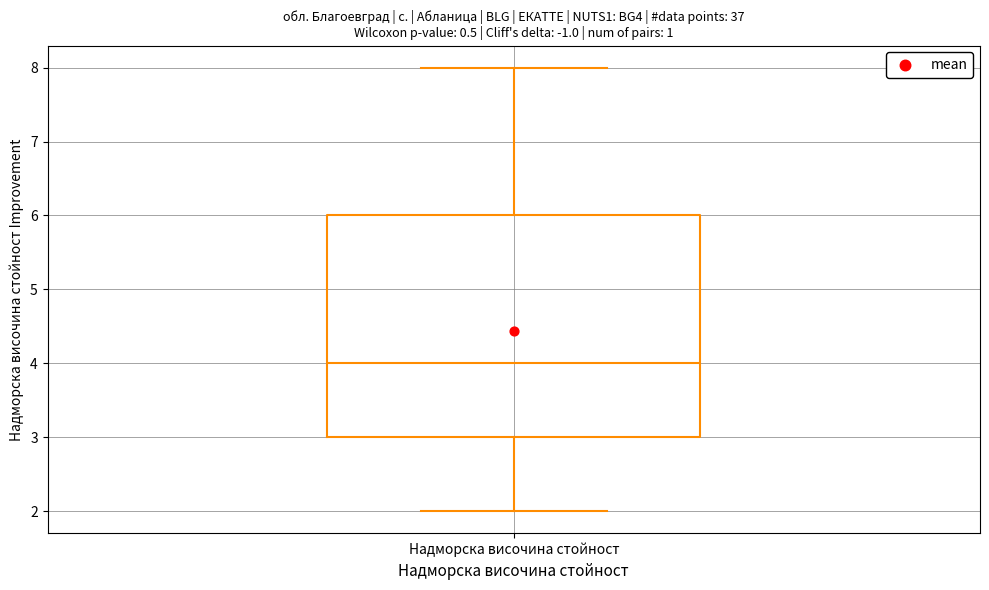

Where is the lower edge of the box for Надморска височина стойност on the y-axis? The values are not printed on the chart, so give them approximately, as read against the axis.

3